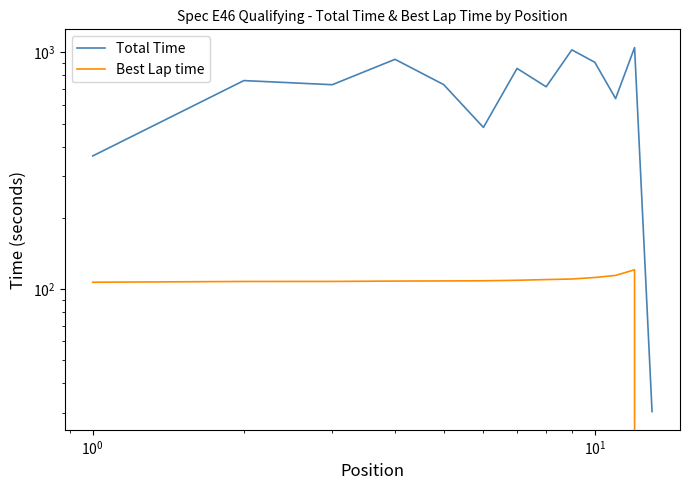

Does the chart have visible grid lines?

No